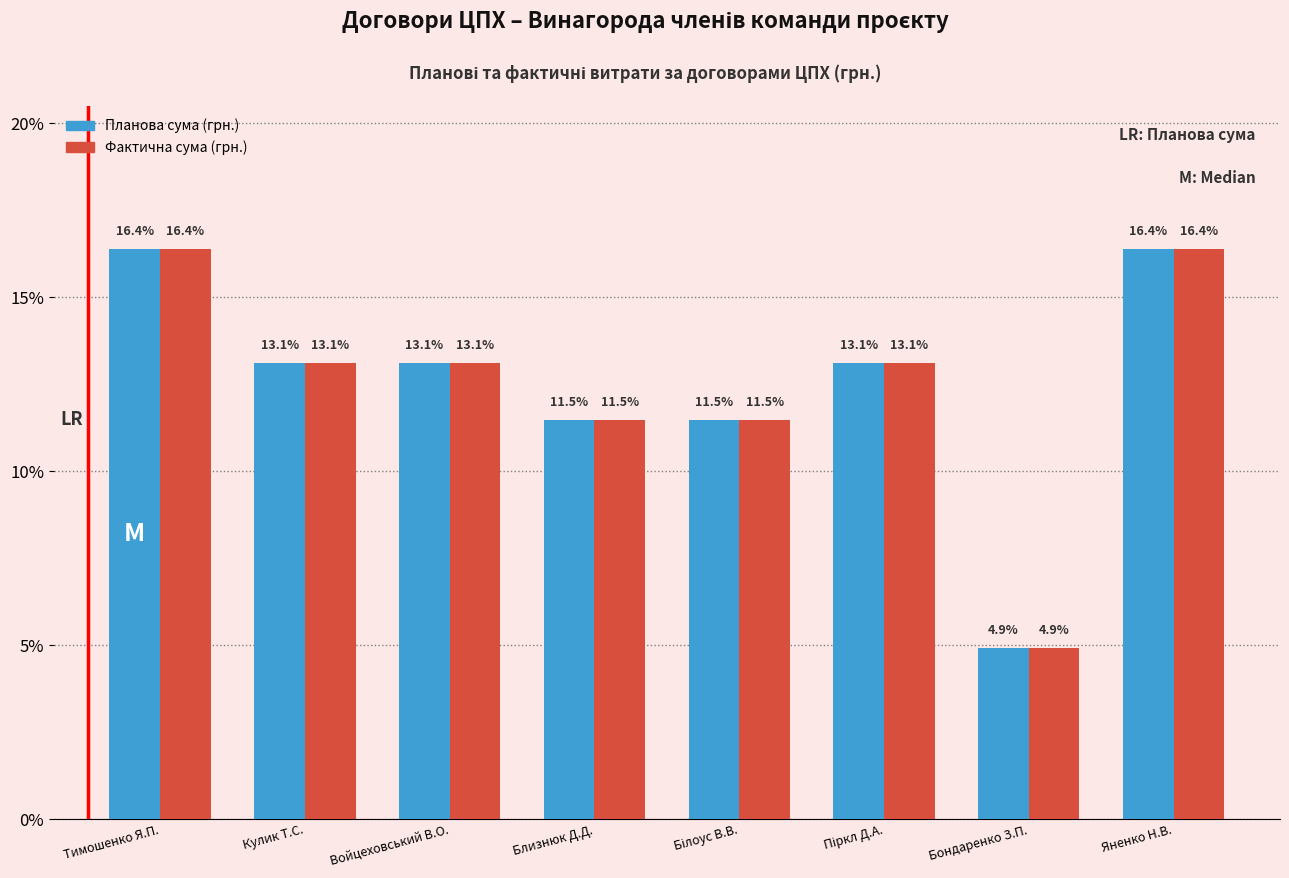

What is the greatest value displayed?

16.4